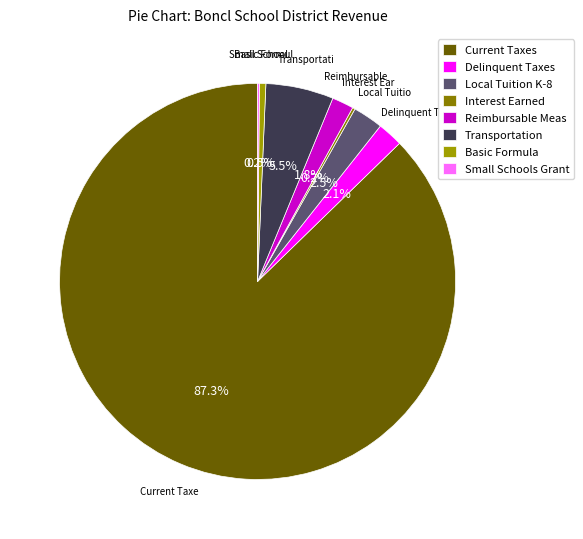

What is the majority slice?

Current Taxes